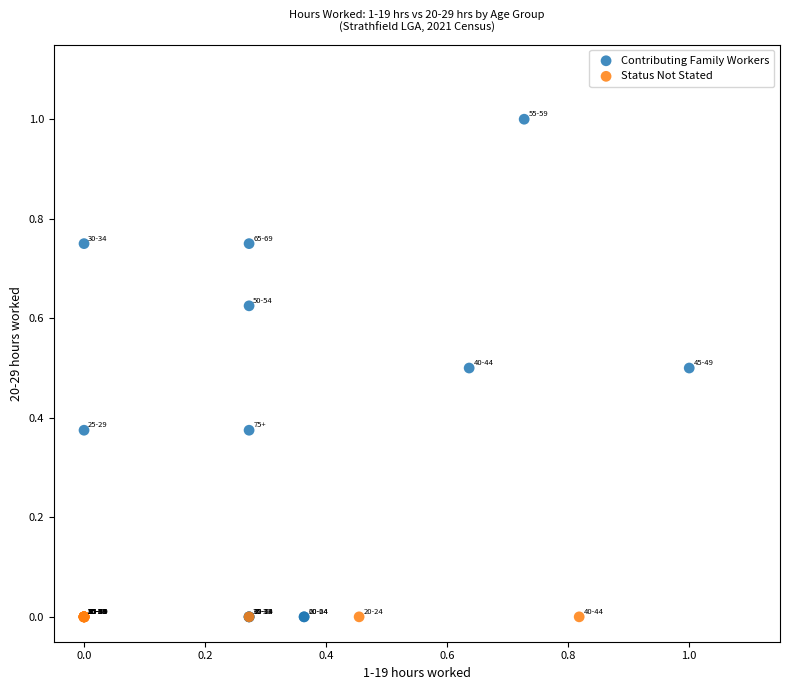

Which series reaches the maximum Y coordinate?

Contributing Family Workers